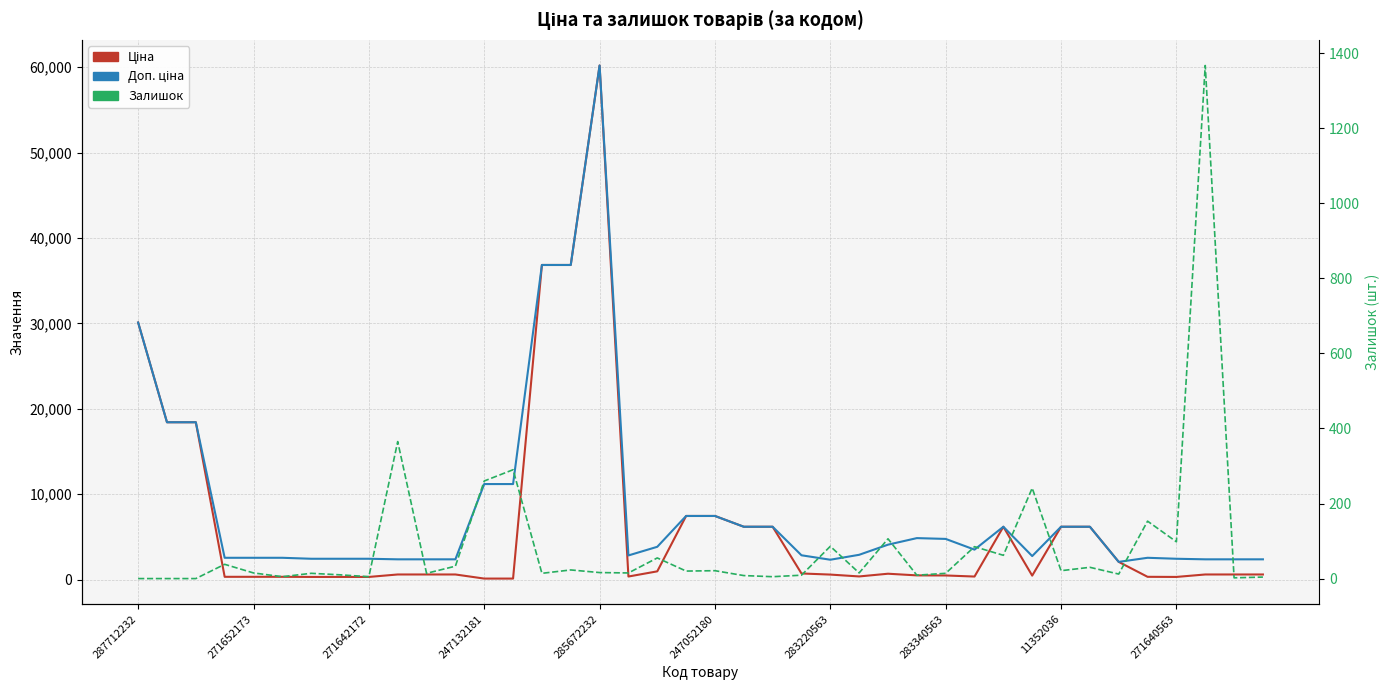

Rank the series at 37 from highest to lowest value.

Доп. ціна, Залишок, Ціна